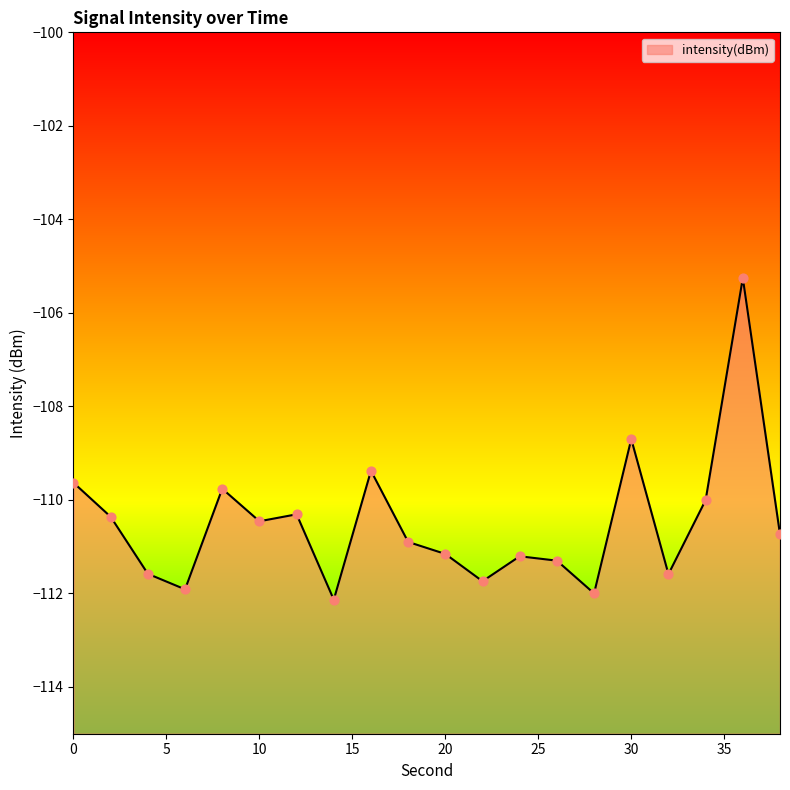

Between 32 and 4, which is larger?

4